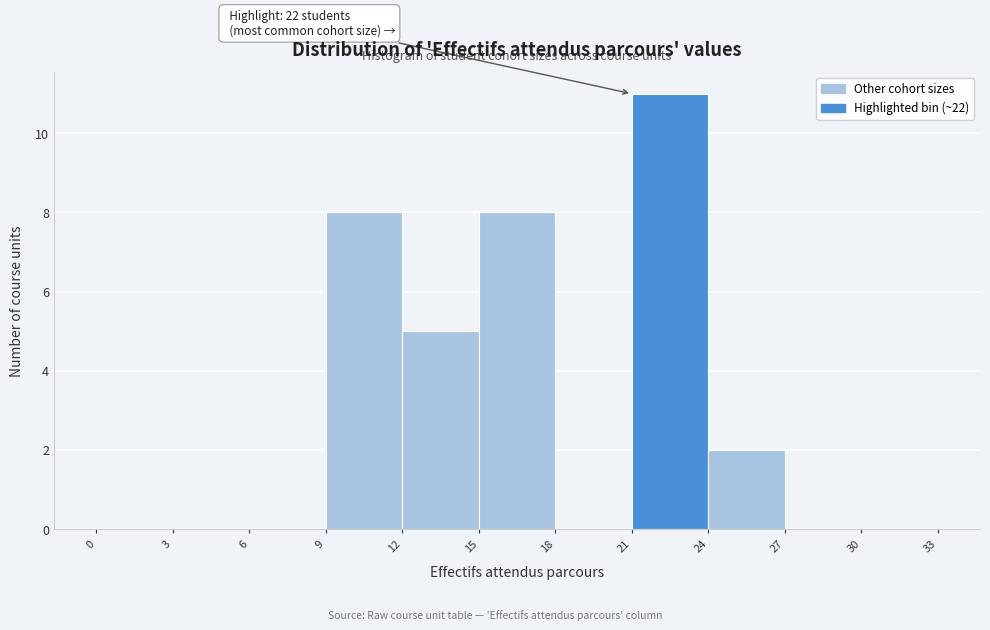

Over which range of the x-axis is the bar tallest?

21 to 24